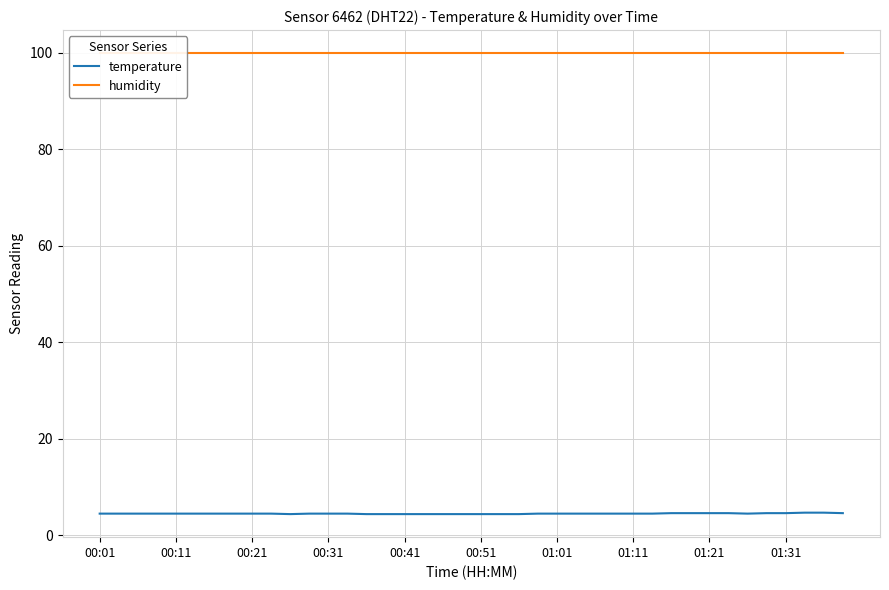

What is the average value of the humidity series?

99.9